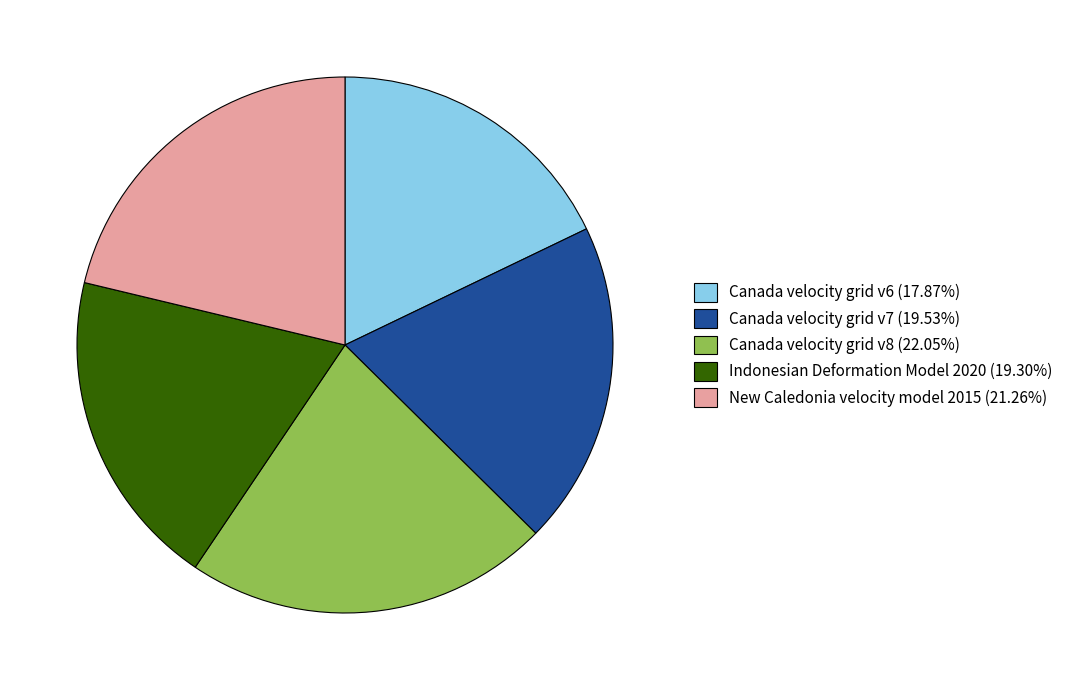

What is the ratio of the value at Indonesian Deformation Model 2020 (19.30%) to the value at Canada velocity grid v6 (17.87%)?

1.1